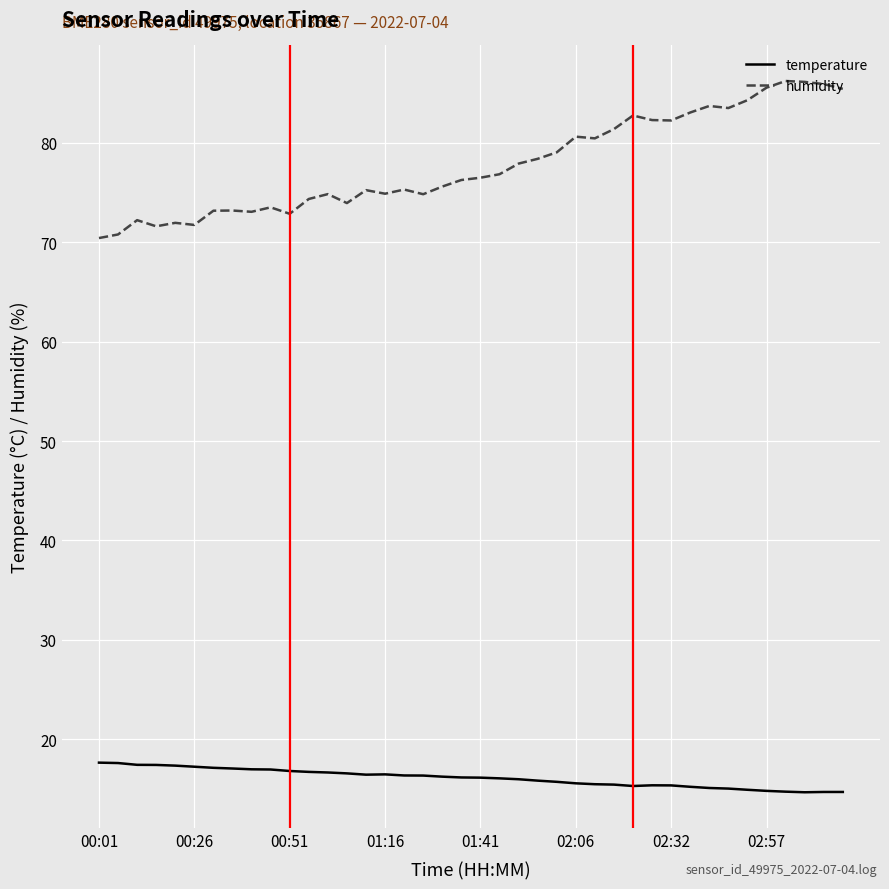

What is the minimum value shown in the chart?

14.7